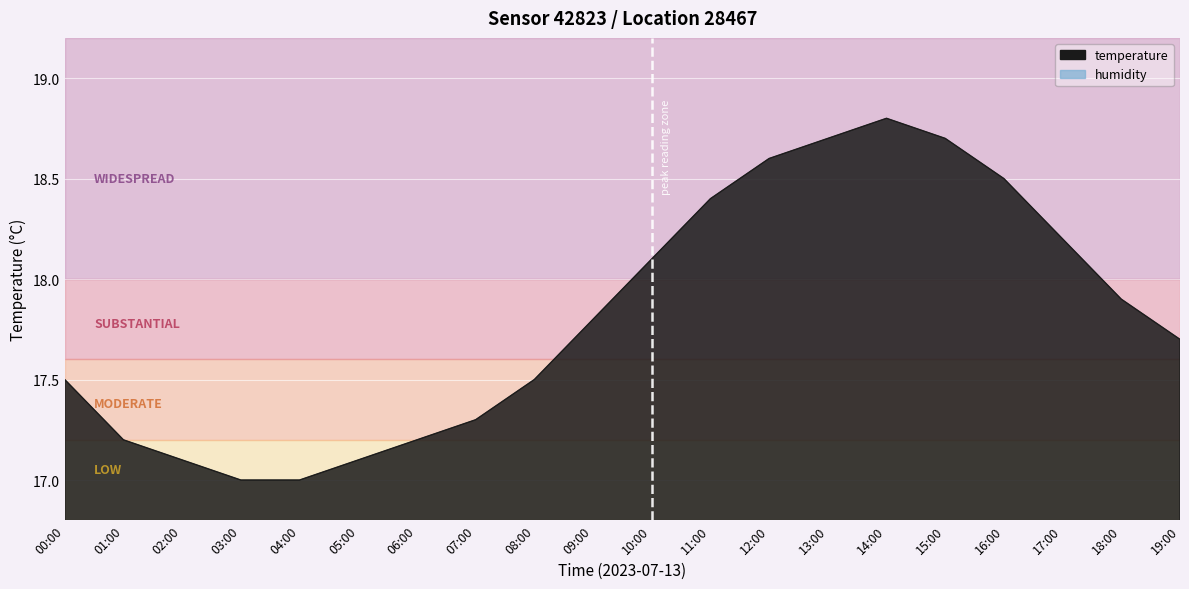

Reading left to right, what are all the values shown in this chart?

00:00=17.5	01:00=17.2	02:00=17.1	03:00=17.0	04:00=17.0	05:00=17.1	06:00=17.2	07:00=17.3	08:00=17.5	09:00=17.8	10:00=18.1	11:00=18.4	12:00=18.6	13:00=18.7	14:00=18.8	15:00=18.7	16:00=18.5	17:00=18.2	18:00=17.9	19:00=17.7